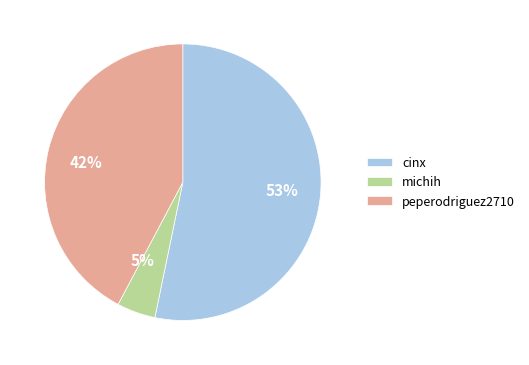

To the nearest percent, what is the difference between the peperodriguez2710 and cinx slice percentages?

11%